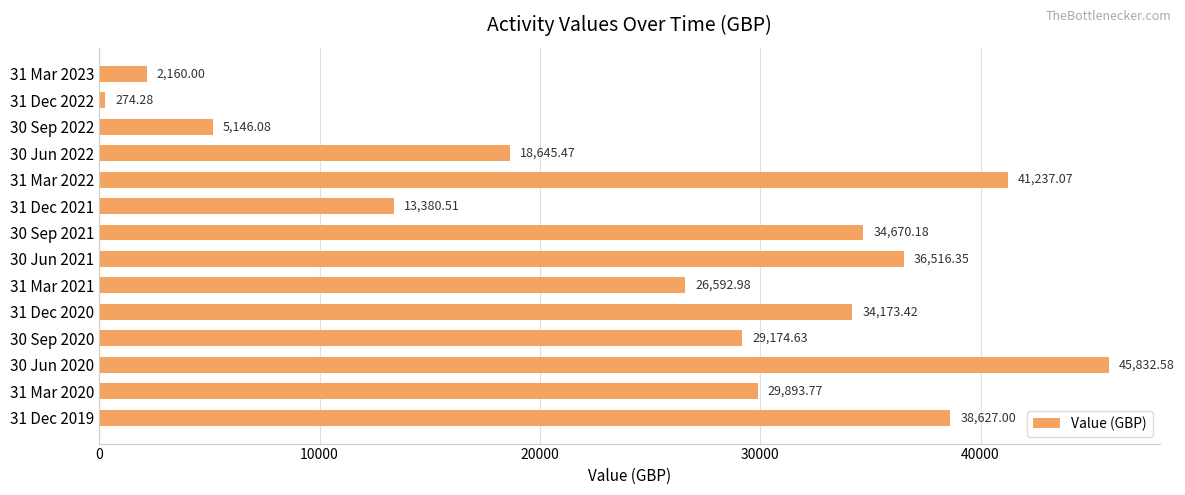

Which has a higher value, 30 Sep 2022 or 31 Mar 2021?

31 Mar 2021